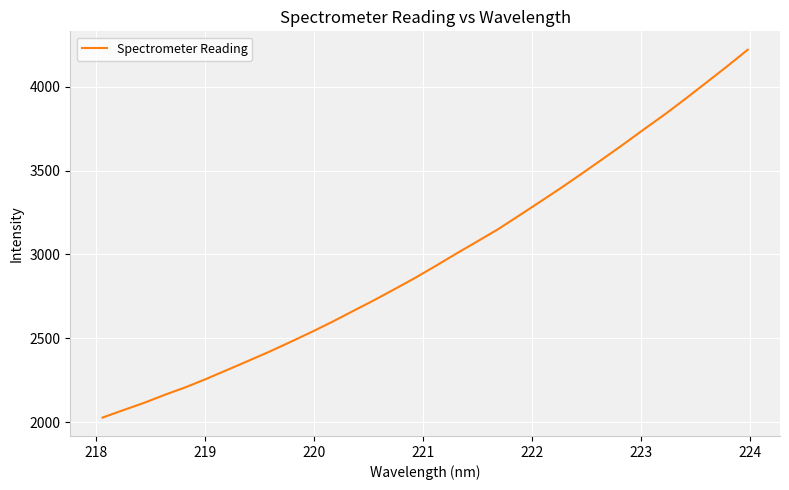

Is this an area chart (filled region under the line)?

No